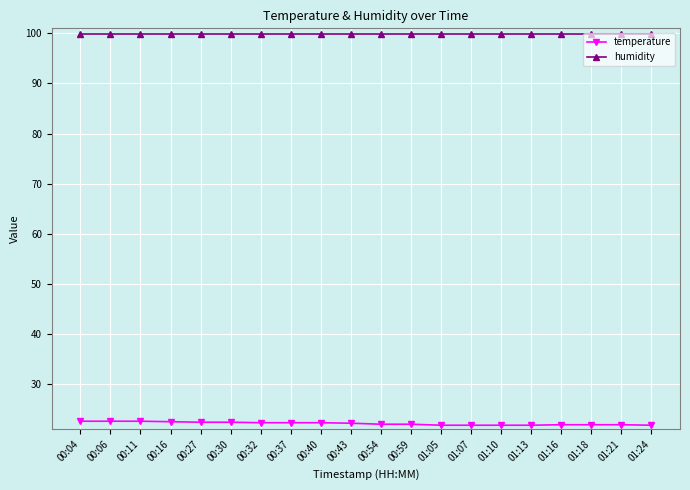

True or false: humidity and temperature cross at least once.

False